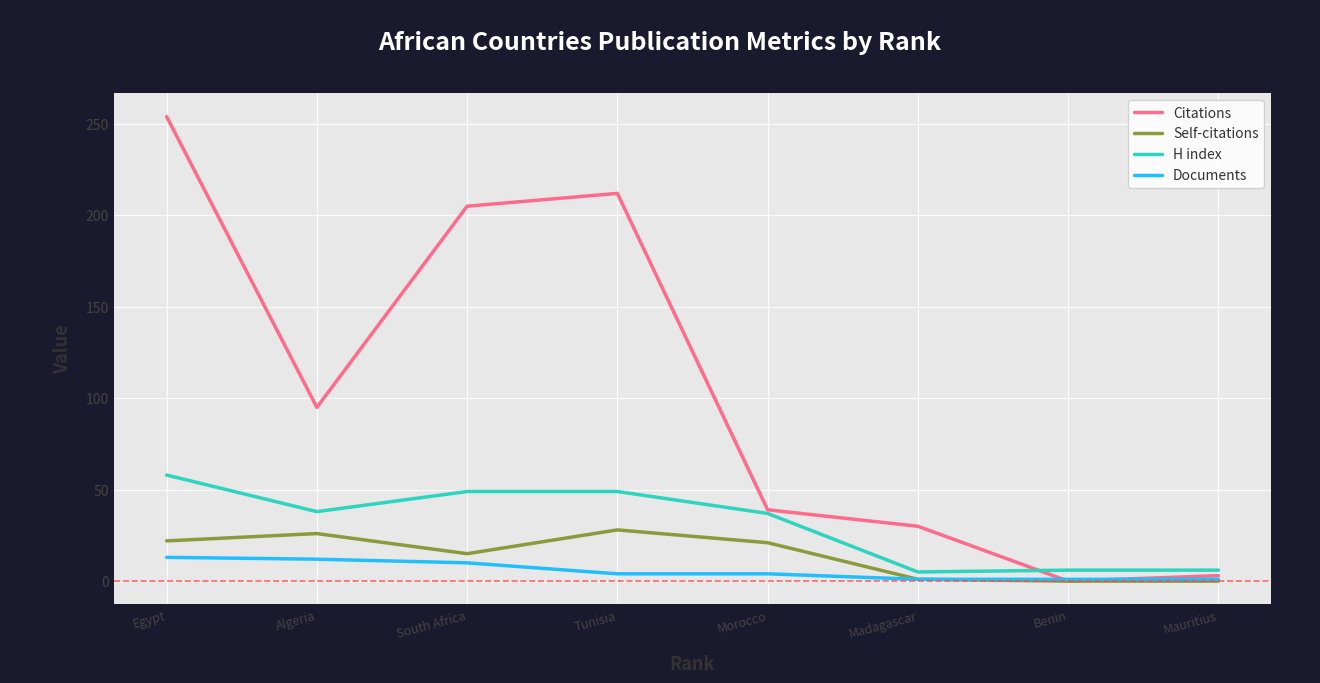

Rank the series at Tunisia from lowest to highest value.

Documents, Self-citations, H index, Citations